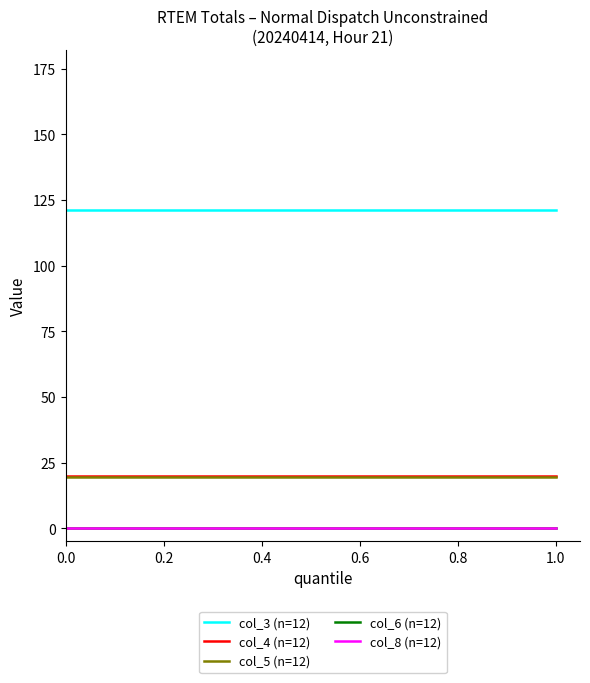

Does the chart display data point markers on the line(s)?

No